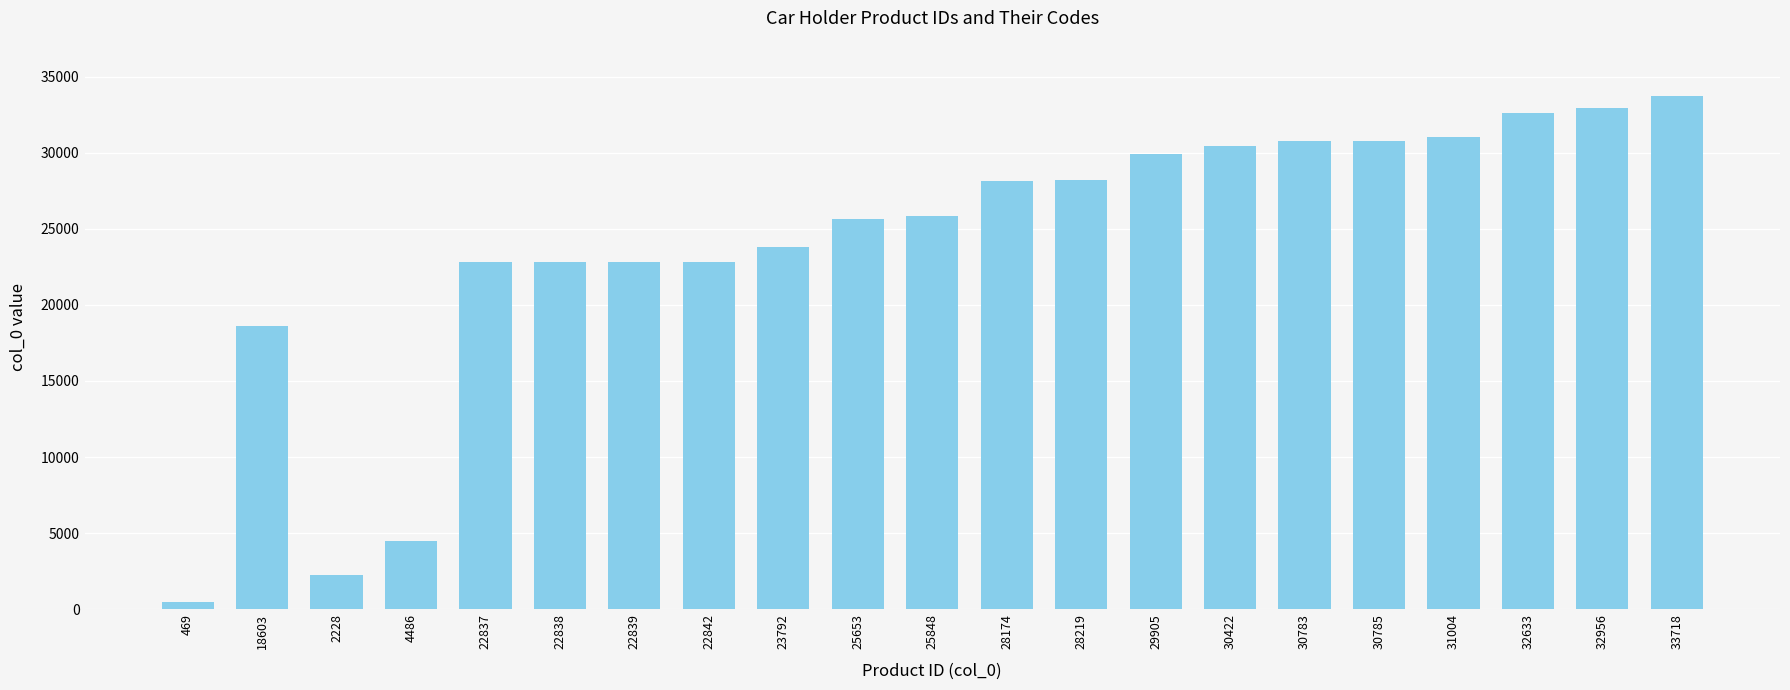

What is the difference between the maximum and minimum values?

33249